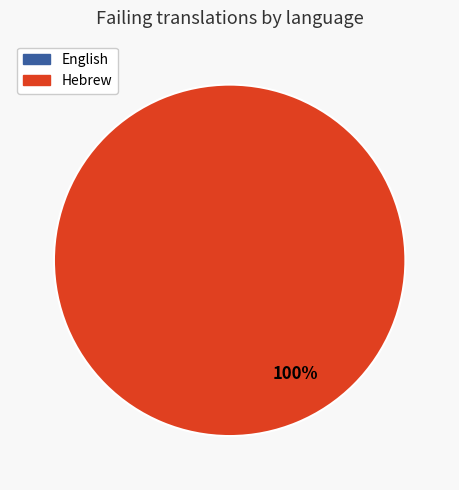

What percentage do English and Hebrew together represent?

100.0%